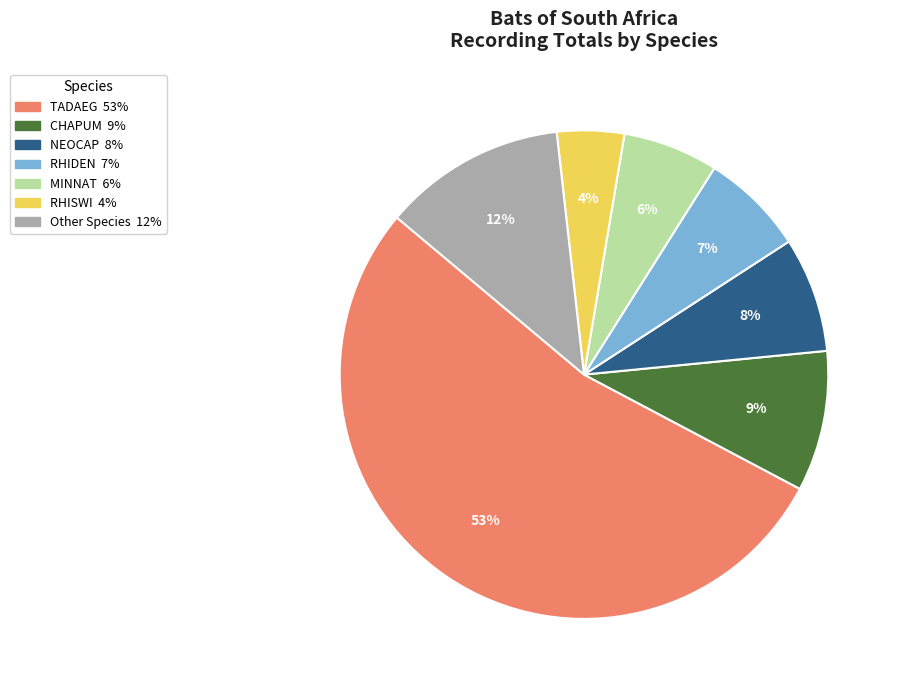

To the nearest percent, what is the average slice percentage?

14%